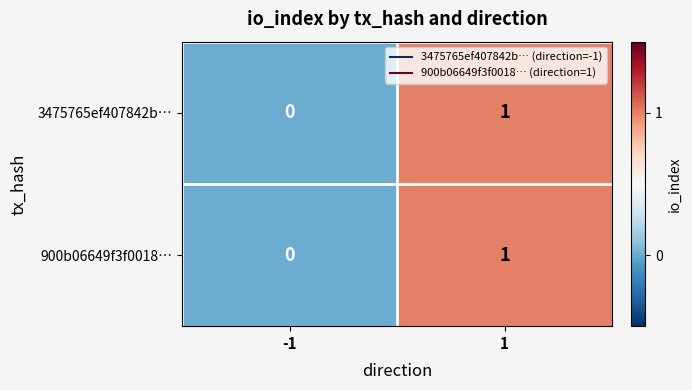

Is it true that 3475765ef407842b… equals 1 at 1?

True